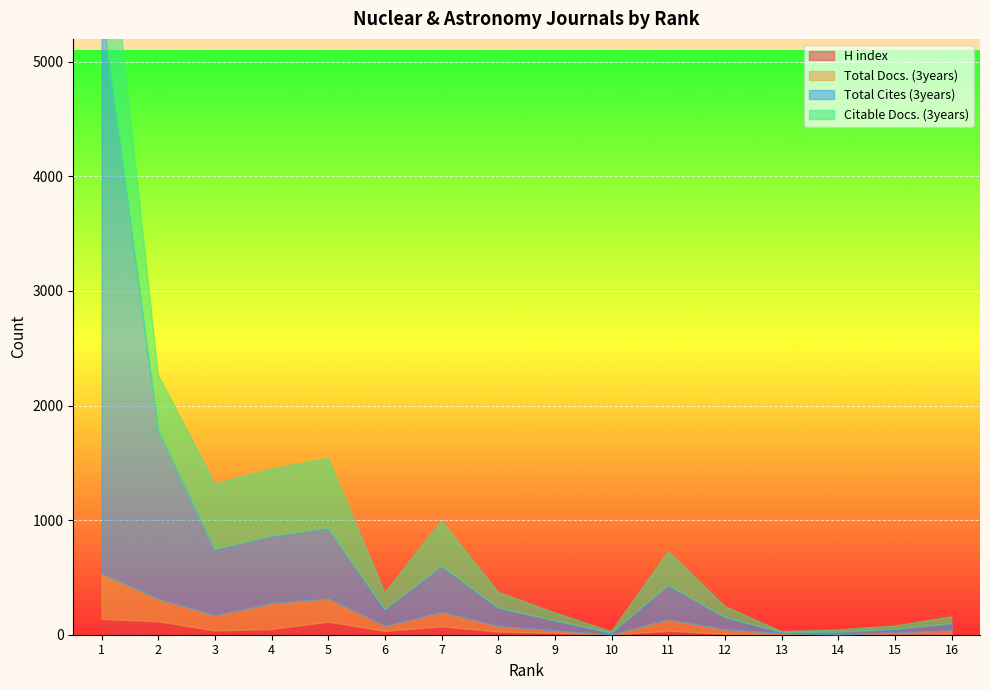

Which series ends up on top after the final intersection of Total Docs. (3years) and H index?

Total Docs. (3years)